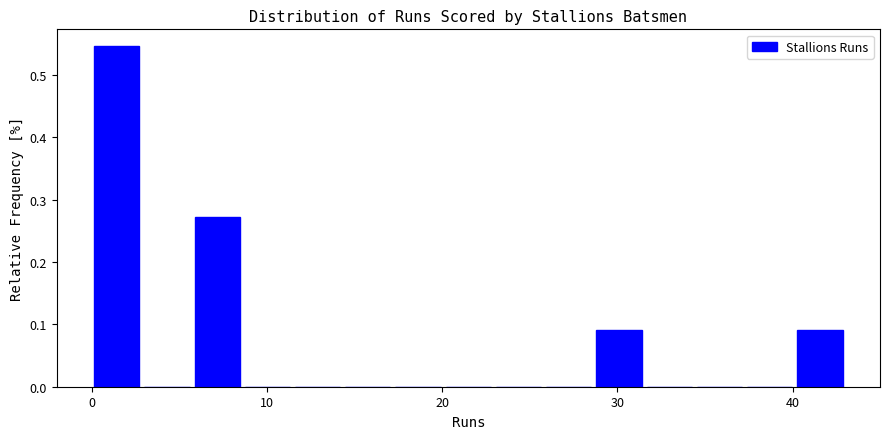

Read against the x-axis, roughly where is the centre of the tallest bar?

1